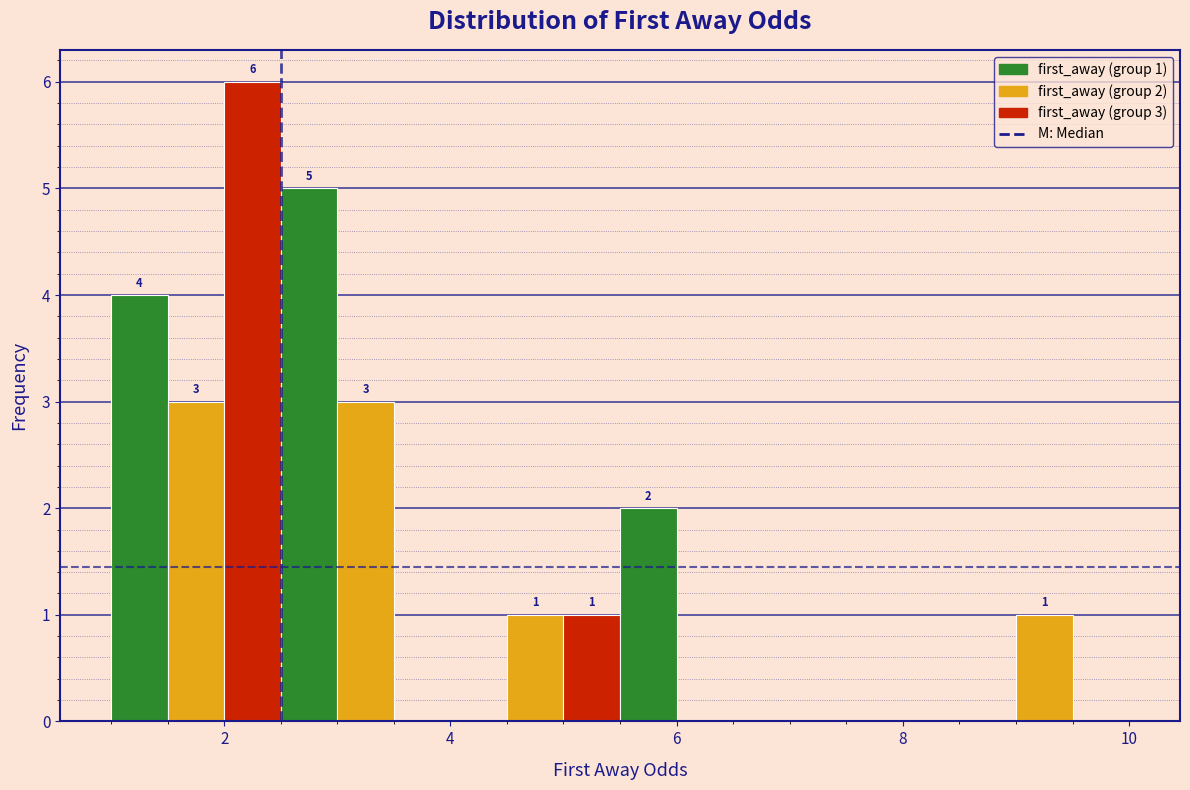

Read against the x-axis, roughly where is the centre of the tallest bar?

2.2